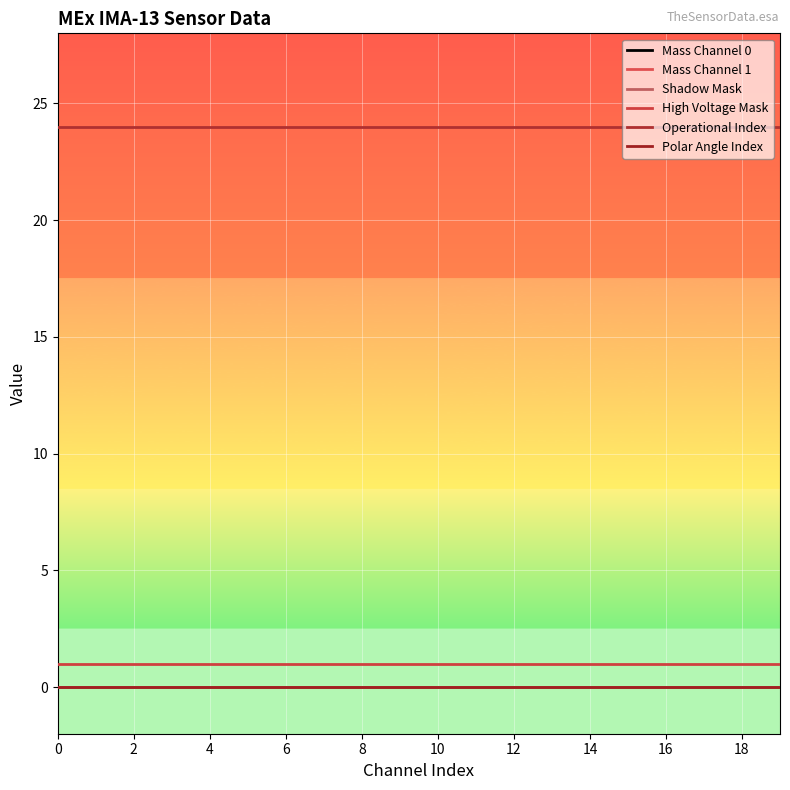

Which series has the widest spread of values?

Mass Channel 0